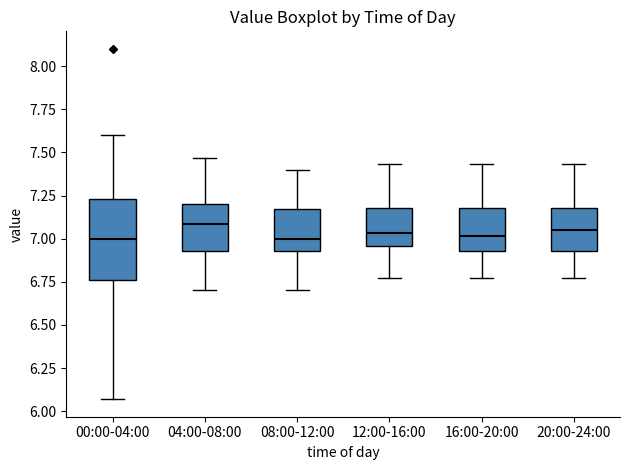

Reading left to right, read every box against the y-axis: the position of its median line, the range the box covers, and the ends of its whiskers. The values are not printed on the chart, so give them approximately, as read against the axis.

00:00-04:00: median 7.00, box 6.75 to 7.25, whiskers 6.05 to 7.60
04:00-08:00: median 7.10, box 6.95 to 7.20, whiskers 6.70 to 7.45
08:00-12:00: median 7.00, box 6.95 to 7.15, whiskers 6.70 to 7.40
12:00-16:00: median 7.05, box 6.95 to 7.20, whiskers 6.75 to 7.45
16:00-20:00: median 7.00, box 6.95 to 7.20, whiskers 6.75 to 7.45
20:00-24:00: median 7.05, box 6.95 to 7.20, whiskers 6.75 to 7.45